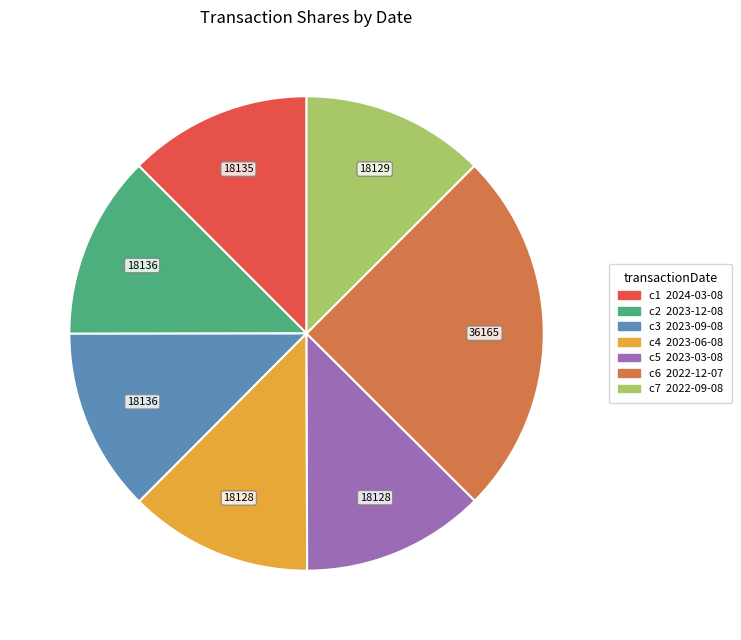

How many slices are in this pie chart?

7